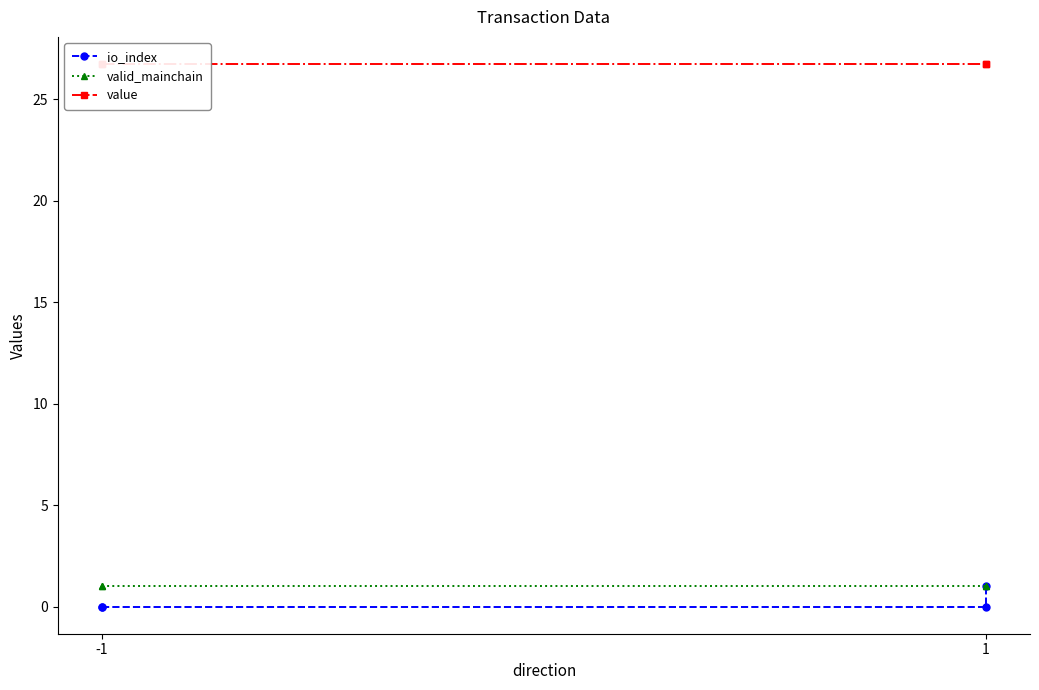

What is the value of the value point at the 2nd from the left?

26.7